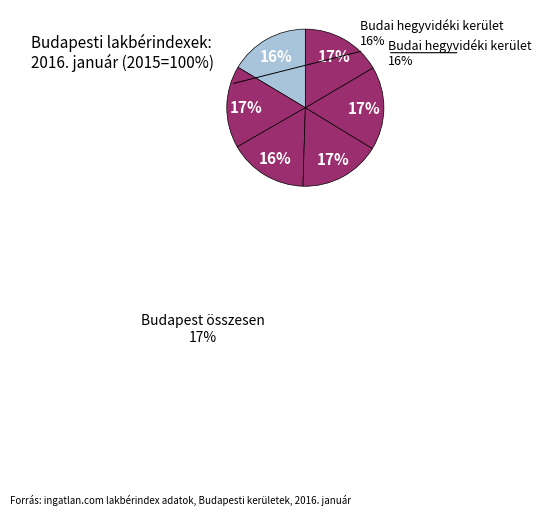

Does any single category account for the majority?

No